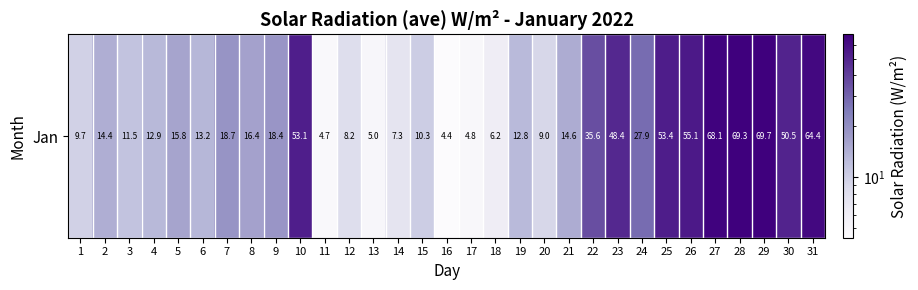

Reading left to right, extract all data points from this chart.

9.7	14.4	11.5	12.9	15.8	13.2	18.7	16.4	18.4	53.1	4.7	8.2	5.0	7.3	10.3	4.4	4.8	6.2	12.8	9.0	14.6	35.6	48.4	27.9	53.4	55.1	68.1	69.3	69.7	50.5	64.4